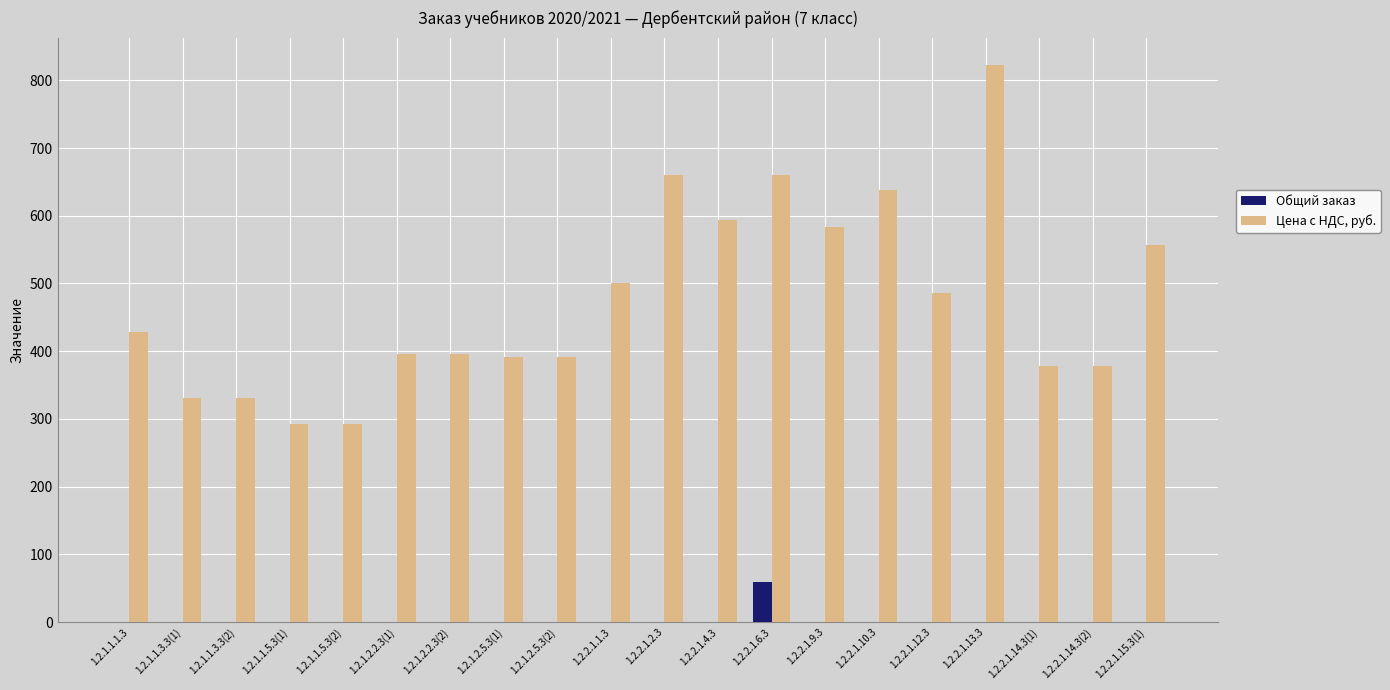

What is the maximum value for Цена с НДС, руб.?

821.9